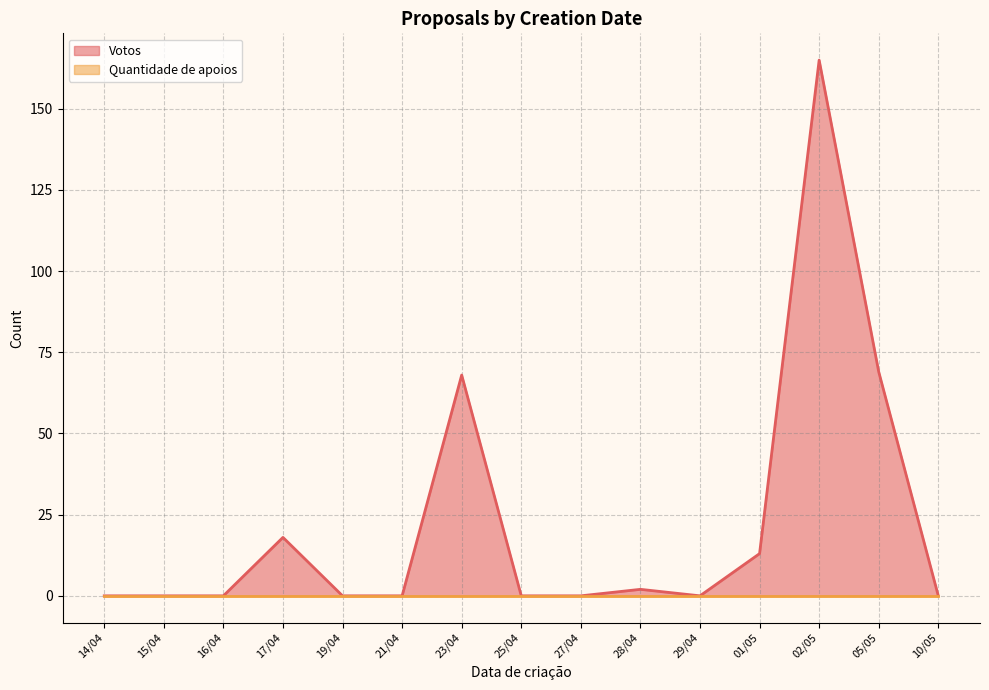

True or false: Votos has a value of 105 at 27/04.

False